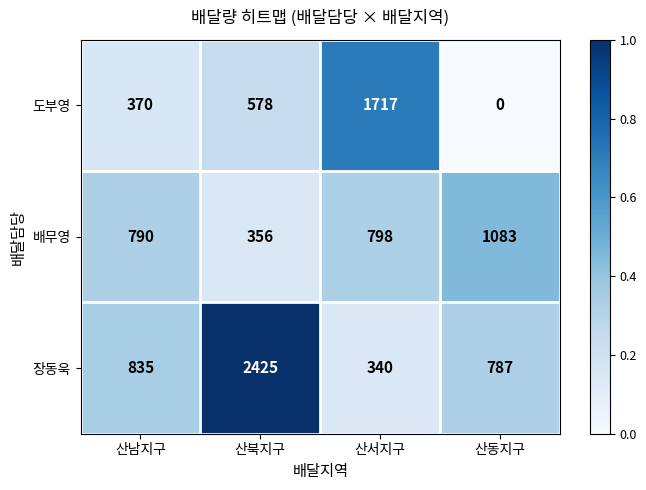

What is the sum of the 도부영 values at 산서지구 and 산북지구?

2295